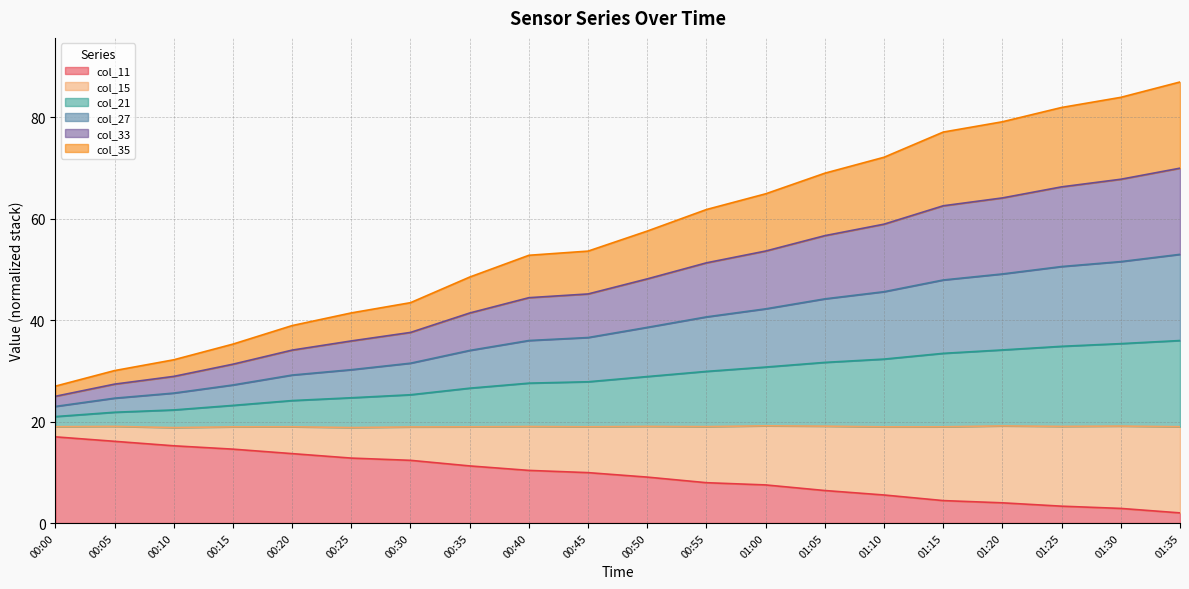

What is the maximum value shown in the chart?

87.0